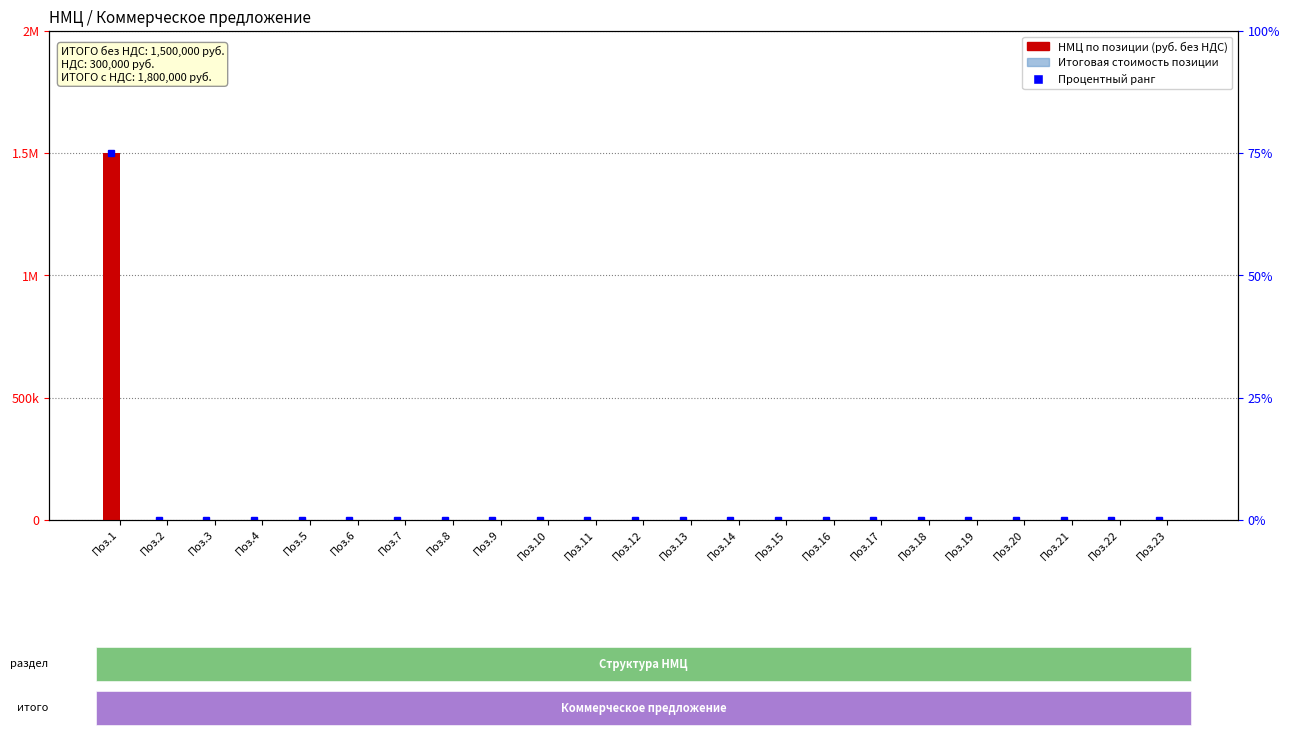

Reading right to left, extract all data points from this chart.

НМЦ по позиции (руб. без НДС): Поз.23=0	Поз.22=0	Поз.21=0	Поз.20=0	Поз.19=0	Поз.18=0	Поз.17=0	Поз.16=0	Поз.15=0	Поз.14=0	Поз.13=0	Поз.12=0	Поз.11=0	Поз.10=0	Поз.9=0	Поз.8=0	Поз.7=0	Поз.6=0	Поз.5=0	Поз.4=0	Поз.3=0	Поз.2=0	Поз.1=1500000
Итоговая стоимость позиции (руб. без НДС): Поз.23=0	Поз.22=0	Поз.21=0	Поз.20=0	Поз.19=0	Поз.18=0	Поз.17=0	Поз.16=0	Поз.15=0	Поз.14=0	Поз.13=0	Поз.12=0	Поз.11=0	Поз.10=0	Поз.9=0	Поз.8=0	Поз.7=0	Поз.6=0	Поз.5=0	Поз.4=0	Поз.3=0	Поз.2=0	Поз.1=0